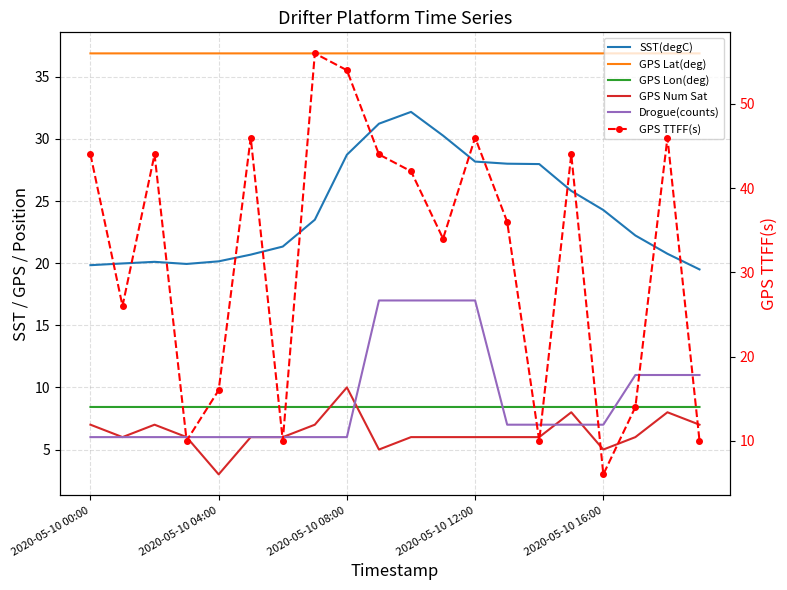

What is the label of the 10th point from the right?

10